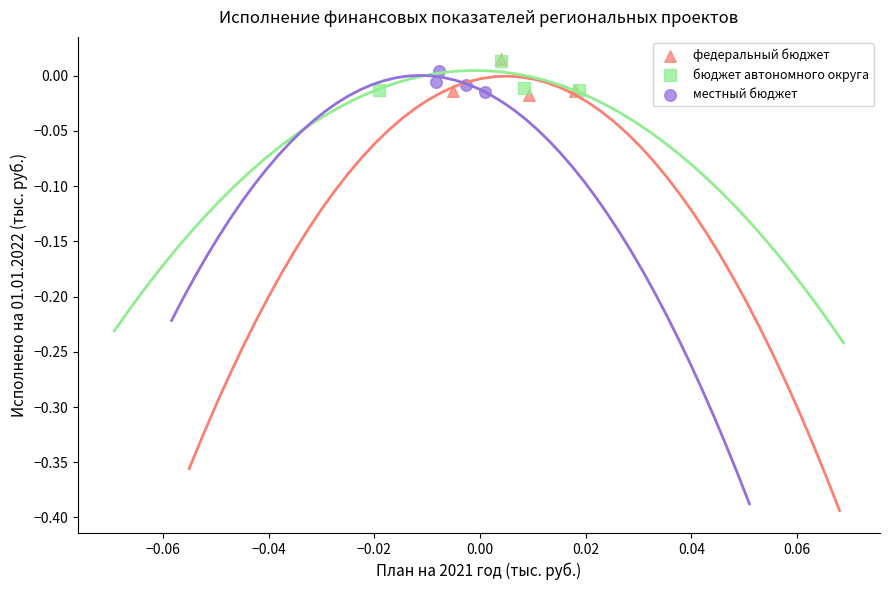

What are all the series names shown in the legend?

федеральный бюджет, бюджет автономного округа, местный бюджет